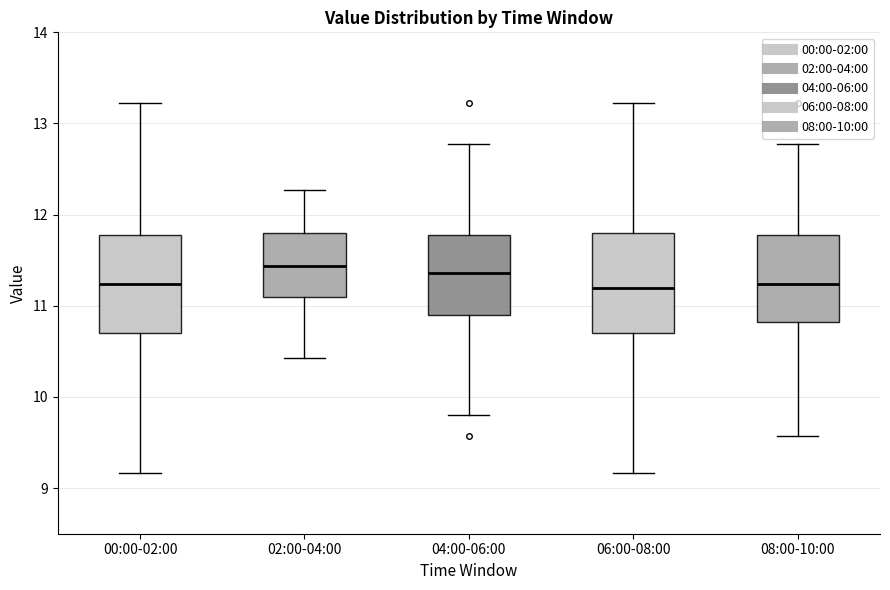

Where does the median line of the box for 04:00-06:00 sit on the y-axis? The values are not printed on the chart, so give them approximately, as read against the axis.

11.4